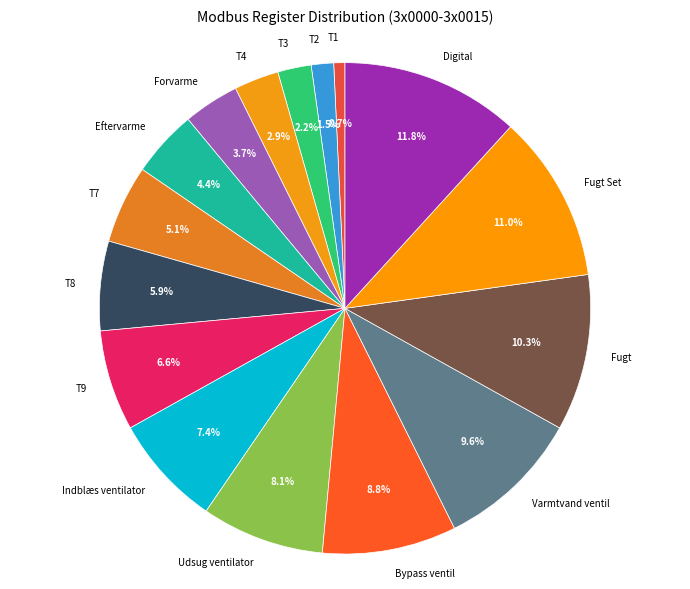

How many slices are in this pie chart?

16